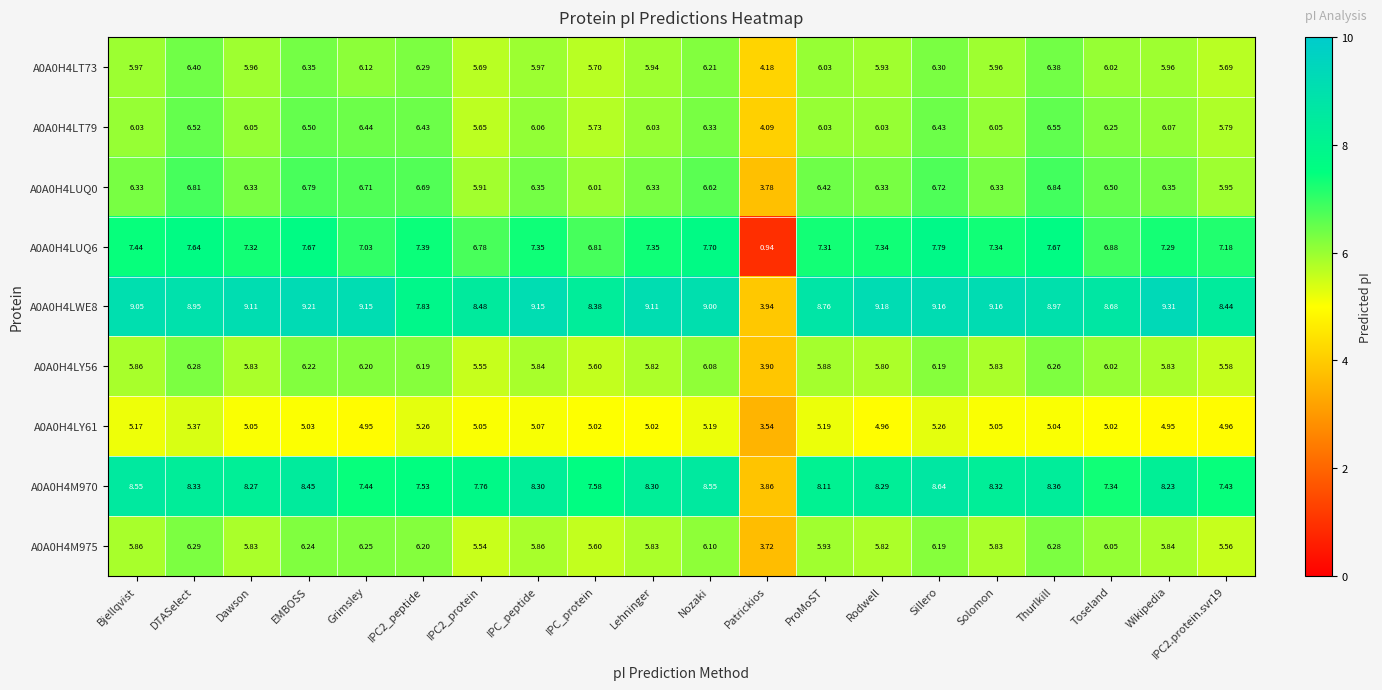

At which label does A0A0H4LWE8 first exceed 9?

Bjellqvist